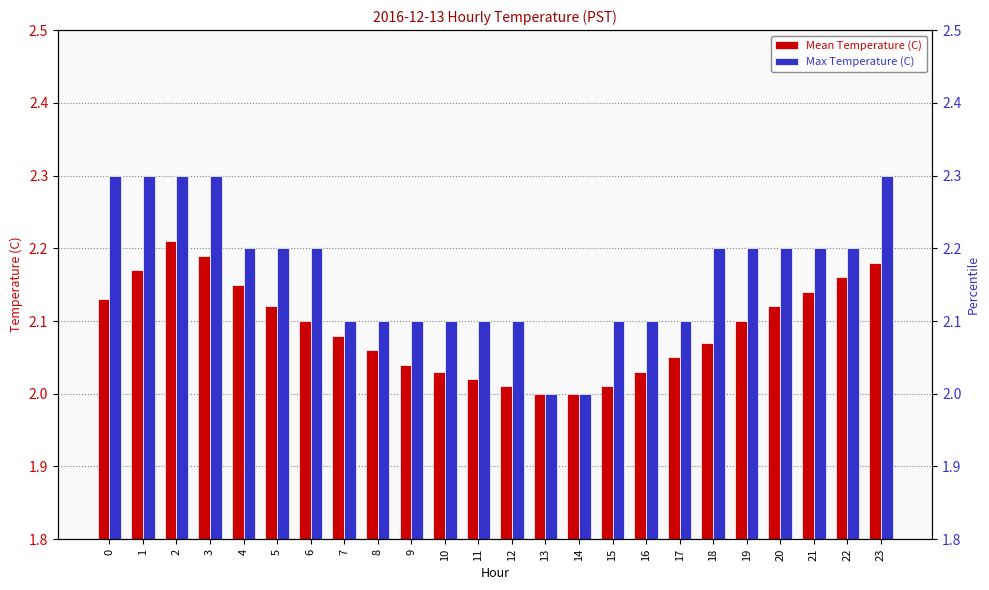

List the series in order of their overall mean, lowest first.

Mean Temperature (C), Max Temperature (C)